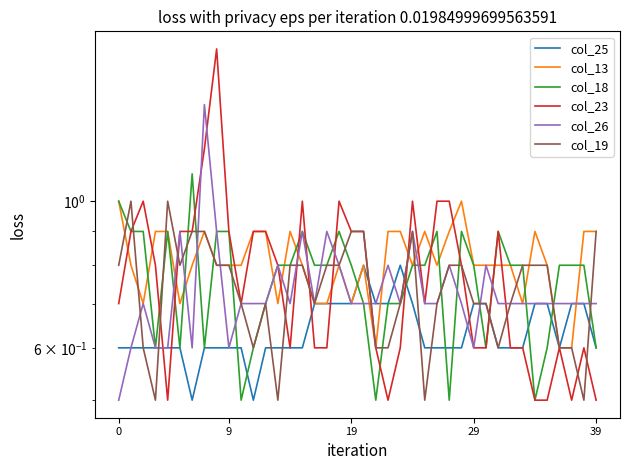

What is the sum of the col_23 values at 39 and 11?

1.4